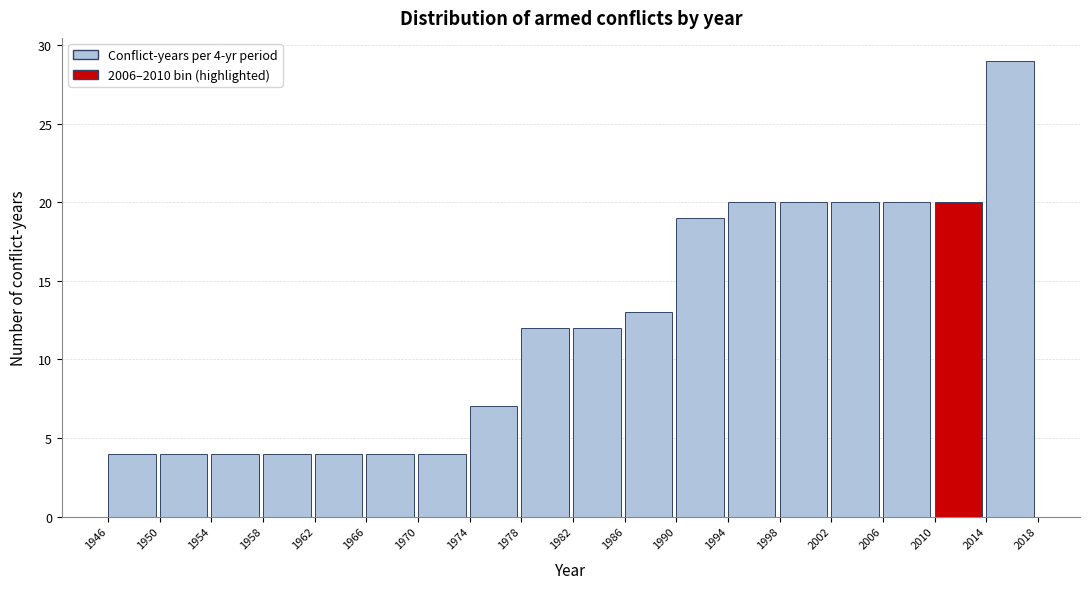

Which range on the x-axis has the tallest bar?

2014 to 2018